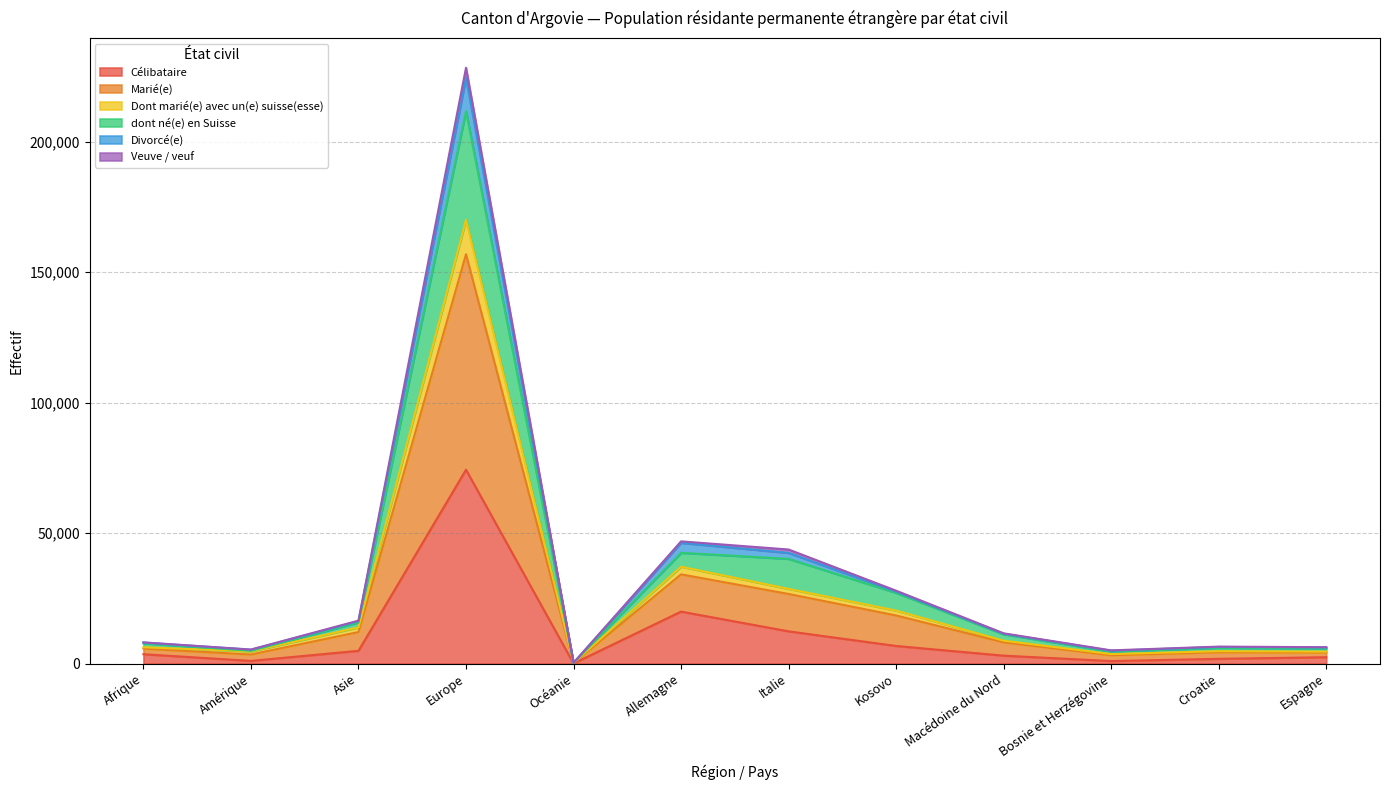

What are all the series names shown in the legend?

Célibataire, Marié(e), Dont marié(e) avec un(e) suisse(esse), dont né(e) en Suisse, Divorcé(e), Veuve / veuf